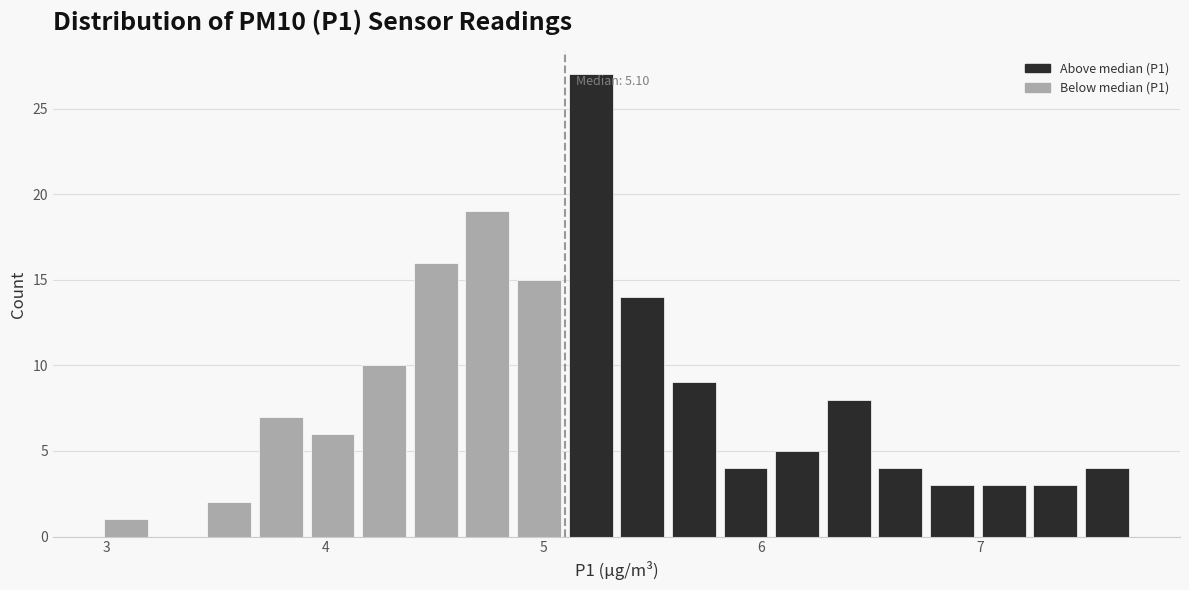

Around what value on the x-axis is the tallest bar? Give the approximate position of its centre, as read against the axis.

5.2